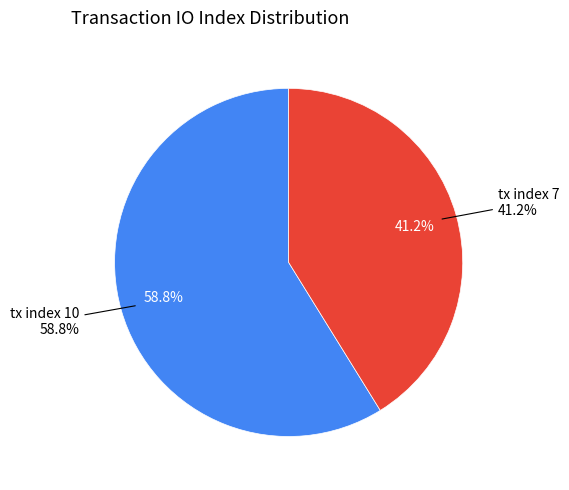

True or false: tx index 7 accounts for 35% of the total.

False